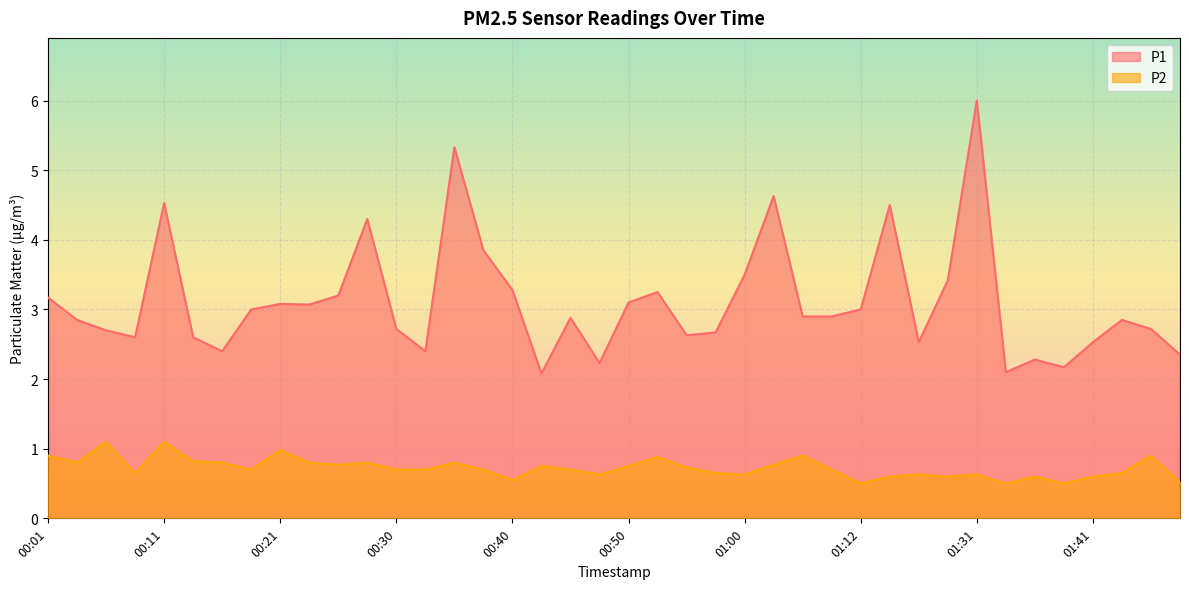

What is the sum of all P1 values?

124.3